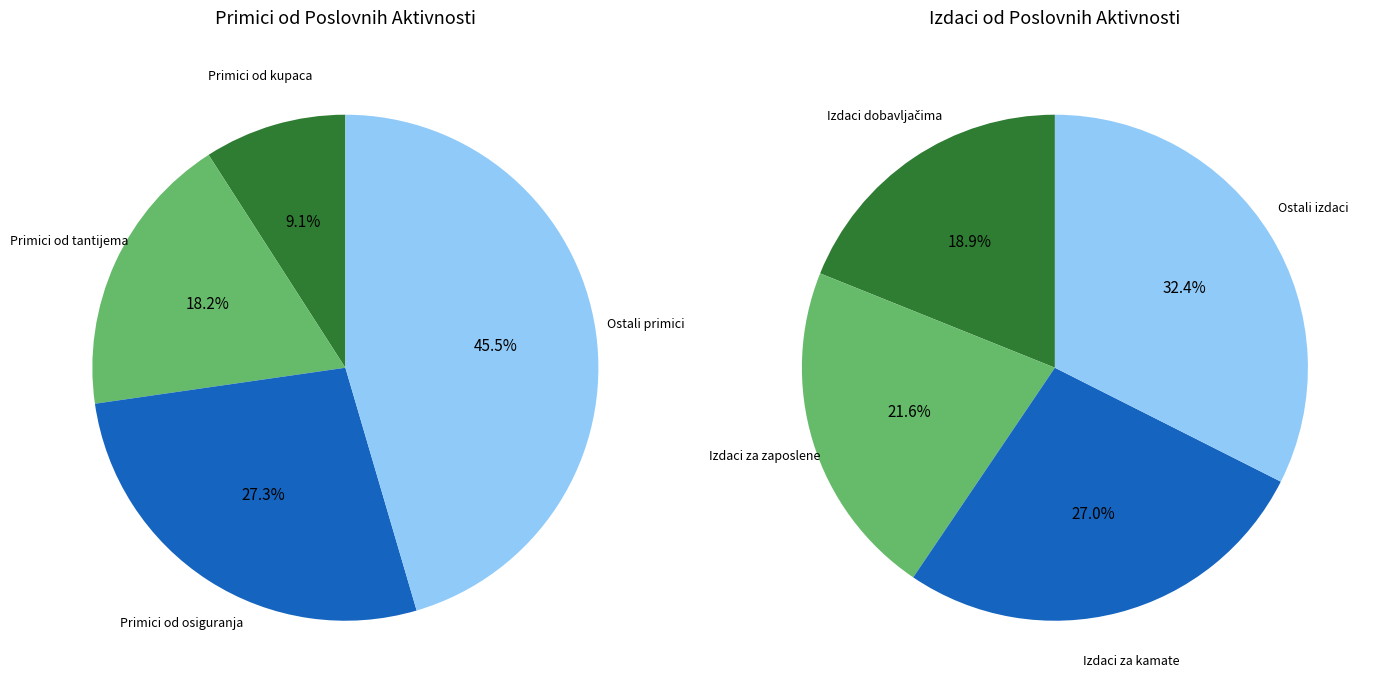

Is Neto novčani tokovi od poslovnih aktivnosti the majority of the pie?

No